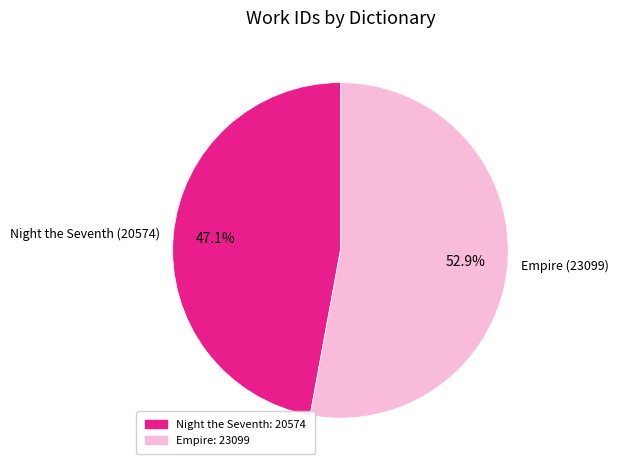

To the nearest percent, what is the average slice percentage?

50%